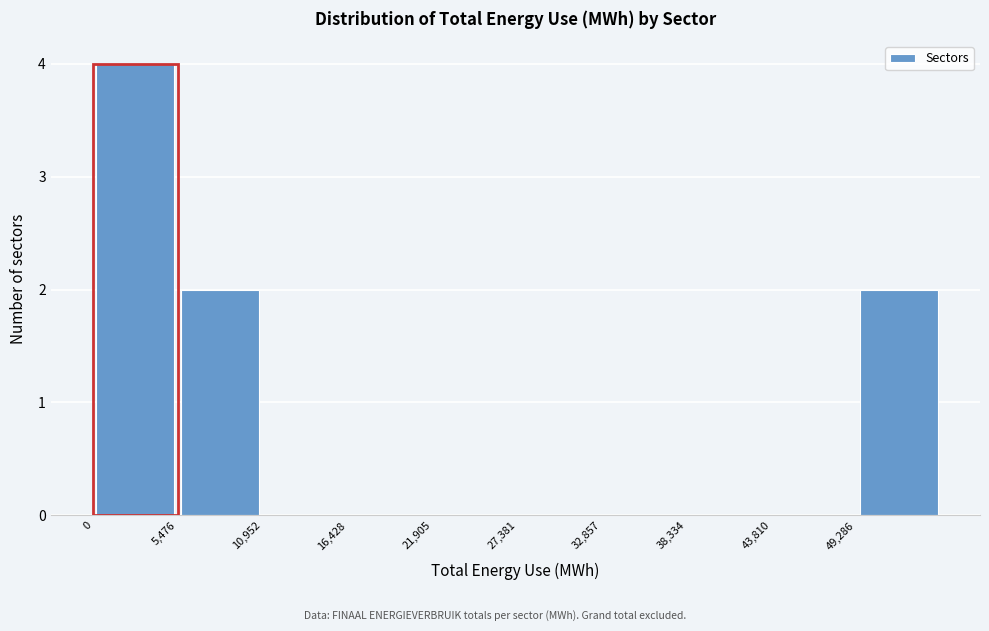

Reading left to right, list every bar in this chart as the range it spans on the x-axis followed by its height. Neither the bar edges nor the heights are printed on the chart, so give them approximately, as read against the axes.

0 to 5000: 4
5000 to 11000: 2
11000 to 16000: 0
16000 to 22000: 0
22000 to 27000: 0
27000 to 33000: 0
33000 to 38000: 0
38000 to 44000: 0
44000 to 49000: 0
49000 to 55000: 2